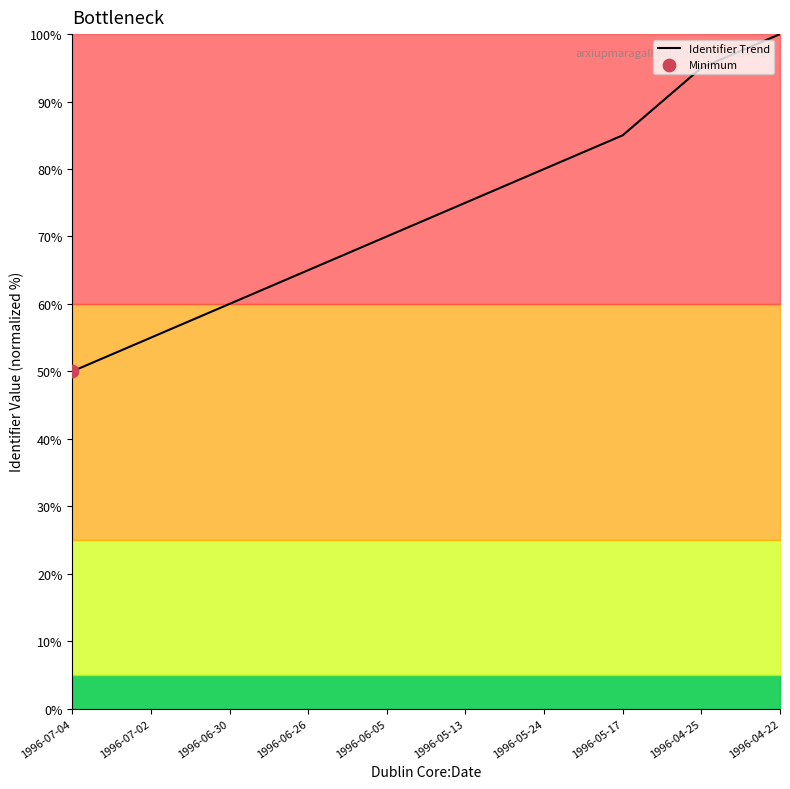

What is the change in value from 1996-05-17 to 1996-04-22?

+15